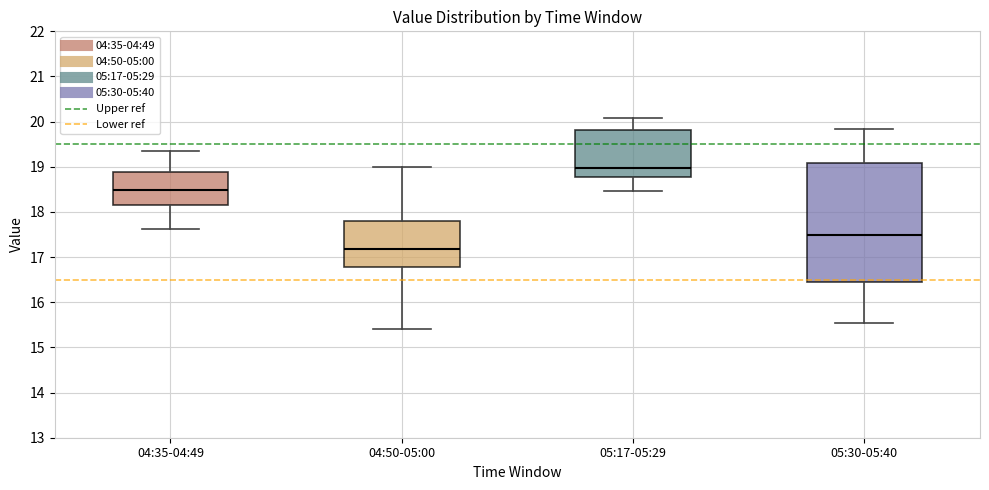

Reading left to right, read every box against the y-axis: the position of its median line, the range the box covers, and the ends of its whiskers. The values are not printed on the chart, so give them approximately, as read against the axis.

04:35-04:49: median 18.5, box 18.2 to 18.9, whiskers 17.6 to 19.3
04:50-05:00: median 17.2, box 16.8 to 17.8, whiskers 15.4 to 19.0
05:17-05:29: median 19.0, box 18.8 to 19.8, whiskers 18.5 to 20.1
05:30-05:40: median 17.5, box 16.4 to 19.1, whiskers 15.5 to 19.8